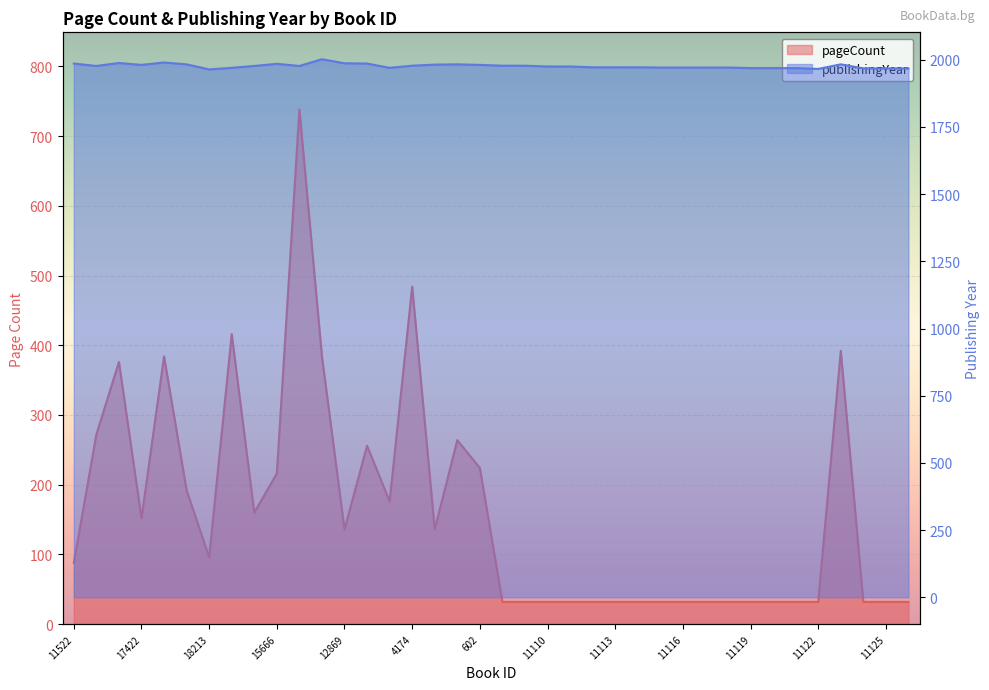

Does the chart display data point markers on the line(s)?

No